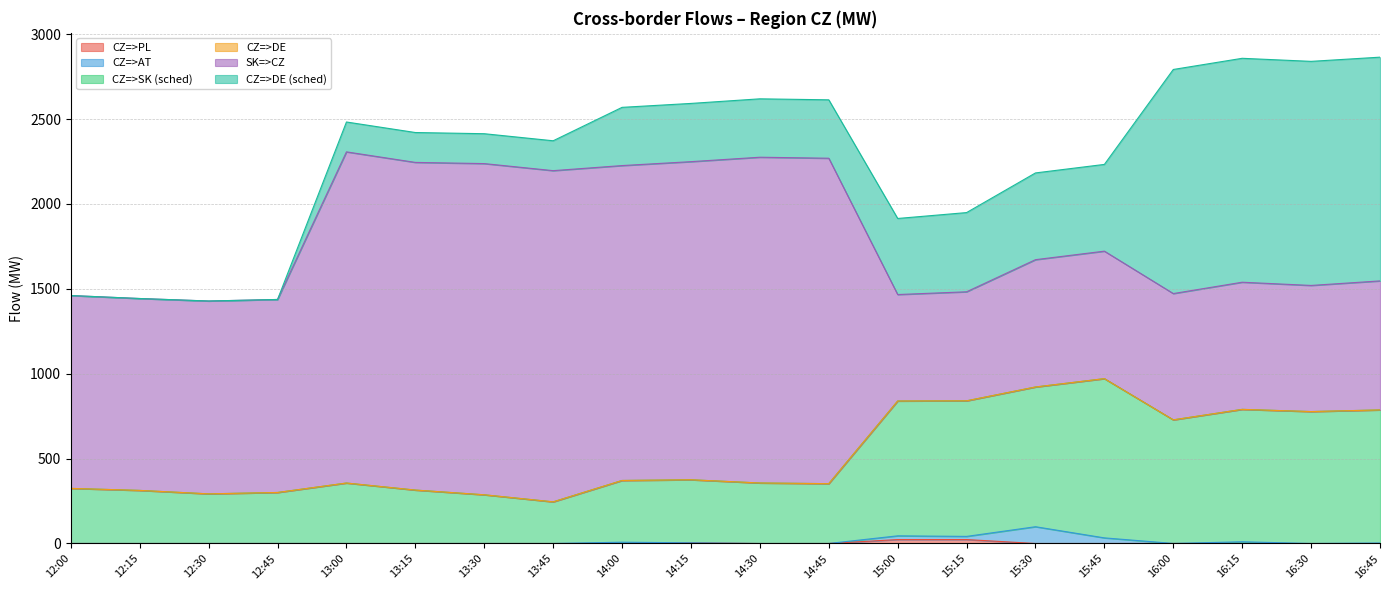

What is the label of the 5th point from the right?

15:45